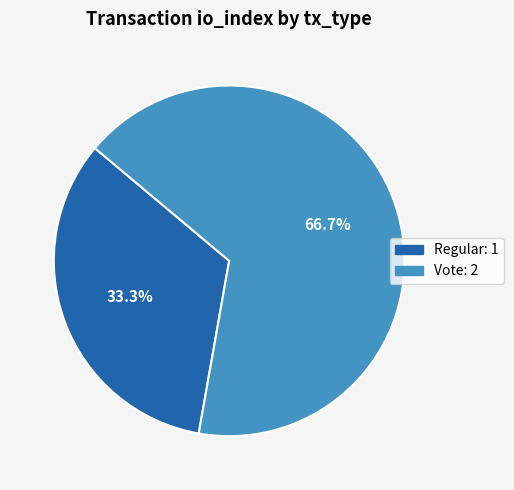

Do Regular and Vote together represent more than half of the pie?

Yes